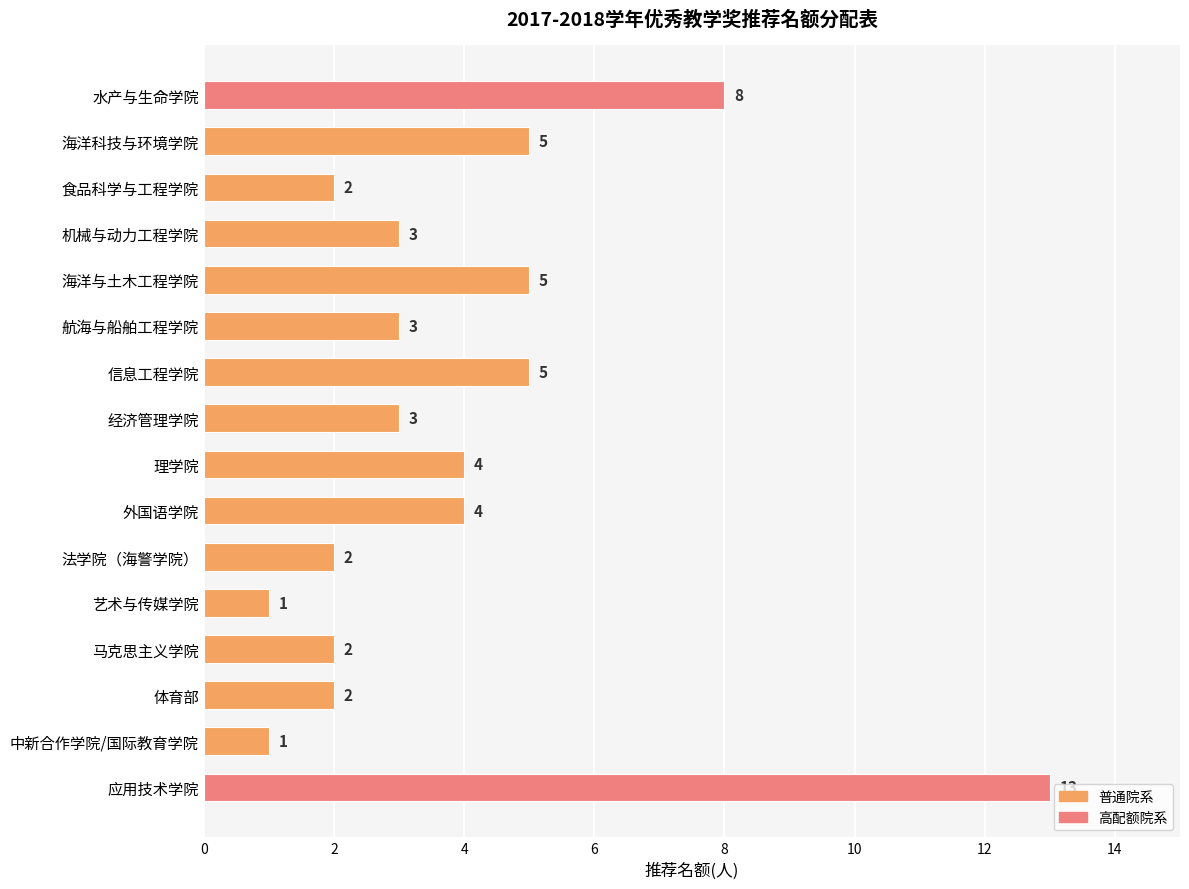

What is the change in value from 艺术与传媒学院 to 马克思主义学院?

+1